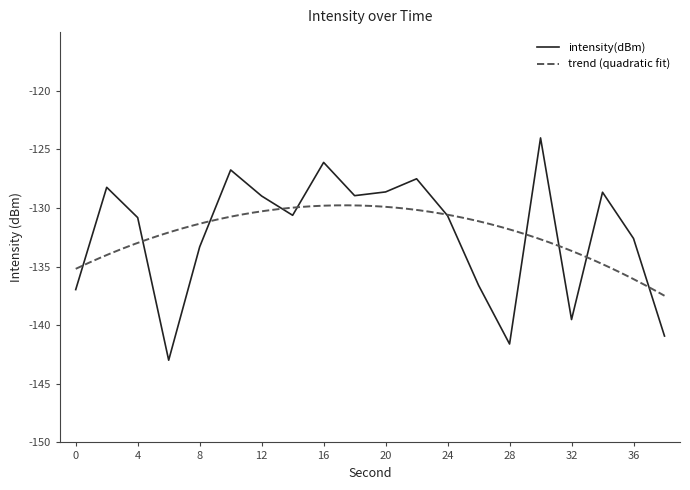

List the labels in order of value, smallest first.

6, 28, 38, 32, 0, 26, 8, 36, 4, 24, 14, 12, 18, 34, 20, 2, 22, 10, 16, 30